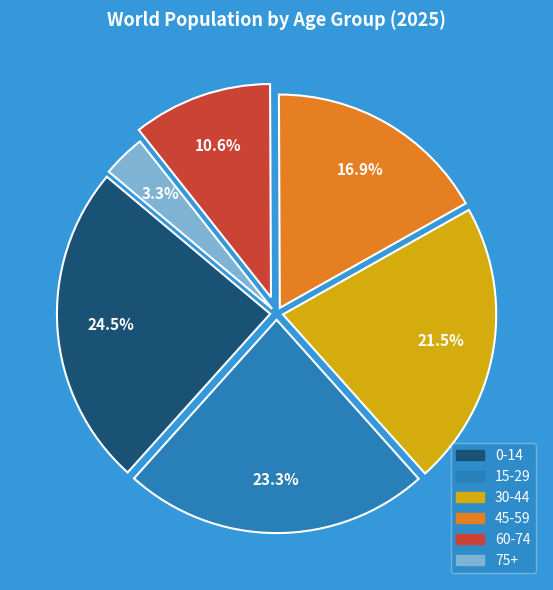

Does any single category account for the majority?

No